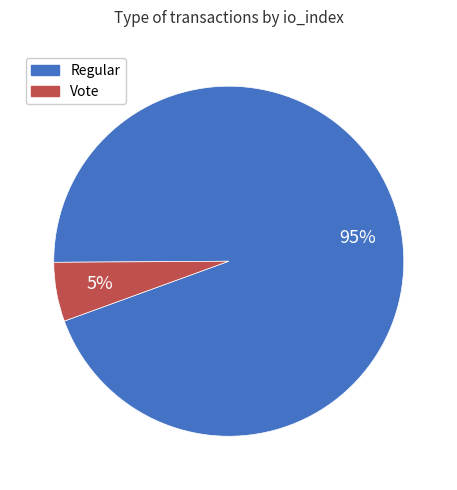

To the nearest percent, what is the average slice percentage?

50%